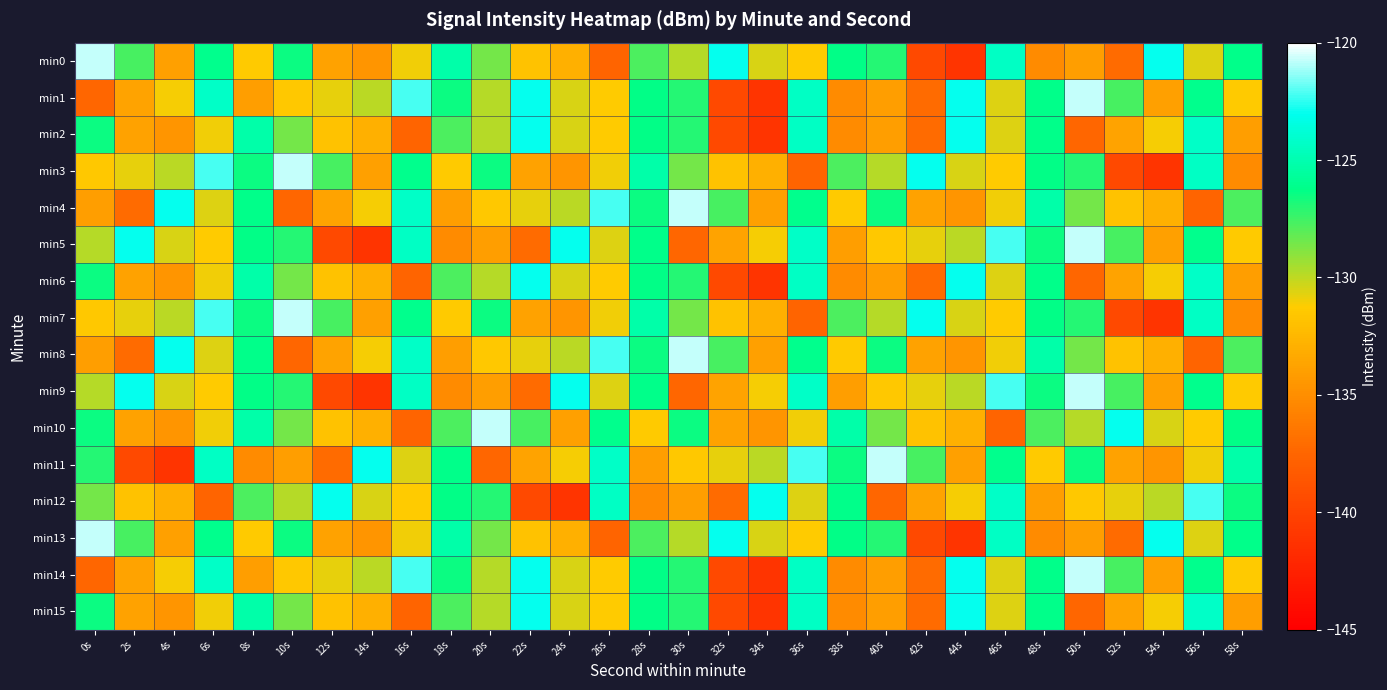

Reading left to right, list all the values displayed in this chart.

min0: 0s=-120.7	2s=-127.7	4s=-133.9	6s=-126.1	8s=-131.4	10s=-126.5	12s=-133.8	14s=-134.6	16s=-131.0	18s=-125.3	20s=-128.5	22s=-131.9	24s=-132.9	26s=-137.6	28s=-127.7	30s=-129.8	32s=-123.0	34s=-130.5	36s=-131.2	38s=-126.3	40s=-127.0	42s=-139.5	44s=-141.2	46s=-124.3	48s=-135.2	50s=-134.0	52s=-137.1	54s=-122.9	56s=-130.6	58s=-126.2
min1: 0s=-137.4	2s=-133.7	4s=-131.1	6s=-124.3	8s=-134.0	10s=-131.4	12s=-130.8	14s=-129.9	16s=-122.2	18s=-126.5	20s=-129.8	22s=-123.0	24s=-130.5	26s=-131.2	28s=-126.3	30s=-127.0	32s=-139.5	34s=-141.2	36s=-124.3	38s=-135.2	40s=-134.0	42s=-137.1	44s=-122.9	46s=-130.6	48s=-126.2	50s=-120.7	52s=-127.7	54s=-133.9	56s=-126.1	58s=-131.4
min2: 0s=-126.5	2s=-133.8	4s=-134.6	6s=-131.0	8s=-125.3	10s=-128.5	12s=-131.9	14s=-132.9	16s=-137.6	18s=-127.7	20s=-129.8	22s=-123.0	24s=-130.5	26s=-131.2	28s=-126.3	30s=-127.0	32s=-139.5	34s=-141.2	36s=-124.3	38s=-135.2	40s=-134.0	42s=-137.1	44s=-122.9	46s=-130.6	48s=-126.2	50s=-137.4	52s=-133.7	54s=-131.1	56s=-124.3	58s=-134.0
min3: 0s=-131.4	2s=-130.8	4s=-129.9	6s=-122.2	8s=-126.5	10s=-120.7	12s=-127.7	14s=-133.9	16s=-126.1	18s=-131.4	20s=-126.5	22s=-133.8	24s=-134.6	26s=-131.0	28s=-125.3	30s=-128.5	32s=-131.9	34s=-132.9	36s=-137.6	38s=-127.7	40s=-129.8	42s=-123.0	44s=-130.5	46s=-131.2	48s=-126.3	50s=-127.0	52s=-139.5	54s=-141.2	56s=-124.3	58s=-135.2
min4: 0s=-134.0	2s=-137.1	4s=-122.9	6s=-130.6	8s=-126.2	10s=-137.4	12s=-133.7	14s=-131.1	16s=-124.3	18s=-134.0	20s=-131.4	22s=-130.8	24s=-129.9	26s=-122.2	28s=-126.5	30s=-120.7	32s=-127.7	34s=-133.9	36s=-126.1	38s=-131.4	40s=-126.5	42s=-133.8	44s=-134.6	46s=-131.0	48s=-125.3	50s=-128.5	52s=-131.9	54s=-132.9	56s=-137.6	58s=-127.7
min5: 0s=-129.8	2s=-123.0	4s=-130.5	6s=-131.2	8s=-126.3	10s=-127.0	12s=-139.5	14s=-141.2	16s=-124.3	18s=-135.2	20s=-134.0	22s=-137.1	24s=-122.9	26s=-130.6	28s=-126.2	30s=-137.4	32s=-133.7	34s=-131.1	36s=-124.3	38s=-134.0	40s=-131.4	42s=-130.8	44s=-129.9	46s=-122.2	48s=-126.5	50s=-120.7	52s=-127.7	54s=-133.9	56s=-126.1	58s=-131.4
min6: 0s=-126.5	2s=-133.8	4s=-134.6	6s=-131.0	8s=-125.3	10s=-128.5	12s=-131.9	14s=-132.9	16s=-137.6	18s=-127.7	20s=-129.8	22s=-123.0	24s=-130.5	26s=-131.2	28s=-126.3	30s=-127.0	32s=-139.5	34s=-141.2	36s=-124.3	38s=-135.2	40s=-134.0	42s=-137.1	44s=-122.9	46s=-130.6	48s=-126.2	50s=-137.4	52s=-133.7	54s=-131.1	56s=-124.3	58s=-134.0
min7: 0s=-131.4	2s=-130.8	4s=-129.9	6s=-122.2	8s=-126.5	10s=-120.7	12s=-127.7	14s=-133.9	16s=-126.1	18s=-131.4	20s=-126.5	22s=-133.8	24s=-134.6	26s=-131.0	28s=-125.3	30s=-128.5	32s=-131.9	34s=-132.9	36s=-137.6	38s=-127.7	40s=-129.8	42s=-123.0	44s=-130.5	46s=-131.2	48s=-126.3	50s=-127.0	52s=-139.5	54s=-141.2	56s=-124.3	58s=-135.2
min8: 0s=-134.0	2s=-137.1	4s=-122.9	6s=-130.6	8s=-126.2	10s=-137.4	12s=-133.7	14s=-131.1	16s=-124.3	18s=-134.0	20s=-131.4	22s=-130.8	24s=-129.9	26s=-122.2	28s=-126.5	30s=-120.7	32s=-127.7	34s=-133.9	36s=-126.1	38s=-131.4	40s=-126.5	42s=-133.8	44s=-134.6	46s=-131.0	48s=-125.3	50s=-128.5	52s=-131.9	54s=-132.9	56s=-137.6	58s=-127.7
min9: 0s=-129.8	2s=-123.0	4s=-130.5	6s=-131.2	8s=-126.3	10s=-127.0	12s=-139.5	14s=-141.2	16s=-124.3	18s=-135.2	20s=-134.0	22s=-137.1	24s=-122.9	26s=-130.6	28s=-126.2	30s=-137.4	32s=-133.7	34s=-131.1	36s=-124.3	38s=-134.0	40s=-131.4	42s=-130.8	44s=-129.9	46s=-122.2	48s=-126.5	50s=-120.7	52s=-127.7	54s=-133.9	56s=-126.1	58s=-131.4
min10: 0s=-126.5	2s=-133.8	4s=-134.6	6s=-131.0	8s=-125.3	10s=-128.5	12s=-131.9	14s=-132.9	16s=-137.6	18s=-127.7	20s=-120.7	22s=-127.7	24s=-133.9	26s=-126.1	28s=-131.4	30s=-126.5	32s=-133.8	34s=-134.6	36s=-131.0	38s=-125.3	40s=-128.5	42s=-131.9	44s=-132.9	46s=-137.6	48s=-127.7	50s=-129.8	52s=-123.0	54s=-130.5	56s=-131.2	58s=-126.3
min11: 0s=-127.0	2s=-139.5	4s=-141.2	6s=-124.3	8s=-135.2	10s=-134.0	12s=-137.1	14s=-122.9	16s=-130.6	18s=-126.2	20s=-137.4	22s=-133.7	24s=-131.1	26s=-124.3	28s=-134.0	30s=-131.4	32s=-130.8	34s=-129.9	36s=-122.2	38s=-126.5	40s=-120.7	42s=-127.7	44s=-133.9	46s=-126.1	48s=-131.4	50s=-126.5	52s=-133.8	54s=-134.6	56s=-131.0	58s=-125.3
min12: 0s=-128.5	2s=-131.9	4s=-132.9	6s=-137.6	8s=-127.7	10s=-129.8	12s=-123.0	14s=-130.5	16s=-131.2	18s=-126.3	20s=-127.0	22s=-139.5	24s=-141.2	26s=-124.3	28s=-135.2	30s=-134.0	32s=-137.1	34s=-122.9	36s=-130.6	38s=-126.2	40s=-137.4	42s=-133.7	44s=-131.1	46s=-124.3	48s=-134.0	50s=-131.4	52s=-130.8	54s=-129.9	56s=-122.2	58s=-126.5
min13: 0s=-120.7	2s=-127.7	4s=-133.9	6s=-126.1	8s=-131.4	10s=-126.5	12s=-133.8	14s=-134.6	16s=-131.0	18s=-125.3	20s=-128.5	22s=-131.9	24s=-132.9	26s=-137.6	28s=-127.7	30s=-129.8	32s=-123.0	34s=-130.5	36s=-131.2	38s=-126.3	40s=-127.0	42s=-139.5	44s=-141.2	46s=-124.3	48s=-135.2	50s=-134.0	52s=-137.1	54s=-122.9	56s=-130.6	58s=-126.2
min14: 0s=-137.4	2s=-133.7	4s=-131.1	6s=-124.3	8s=-134.0	10s=-131.4	12s=-130.8	14s=-129.9	16s=-122.2	18s=-126.5	20s=-129.8	22s=-123.0	24s=-130.5	26s=-131.2	28s=-126.3	30s=-127.0	32s=-139.5	34s=-141.2	36s=-124.3	38s=-135.2	40s=-134.0	42s=-137.1	44s=-122.9	46s=-130.6	48s=-126.2	50s=-120.7	52s=-127.7	54s=-133.9	56s=-126.1	58s=-131.4
min15: 0s=-126.5	2s=-133.8	4s=-134.6	6s=-131.0	8s=-125.3	10s=-128.5	12s=-131.9	14s=-132.9	16s=-137.6	18s=-127.7	20s=-129.8	22s=-123.0	24s=-130.5	26s=-131.2	28s=-126.3	30s=-127.0	32s=-139.5	34s=-141.2	36s=-124.3	38s=-135.2	40s=-134.0	42s=-137.1	44s=-122.9	46s=-130.6	48s=-126.2	50s=-137.4	52s=-133.7	54s=-131.1	56s=-124.3	58s=-134.0